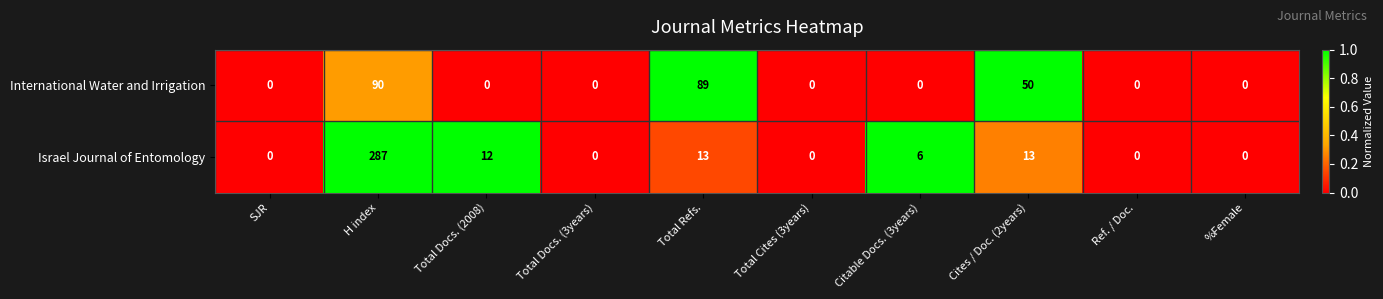

The International Water and Irrigation series shows -34 at Citable Docs. (3years). True or false?

False